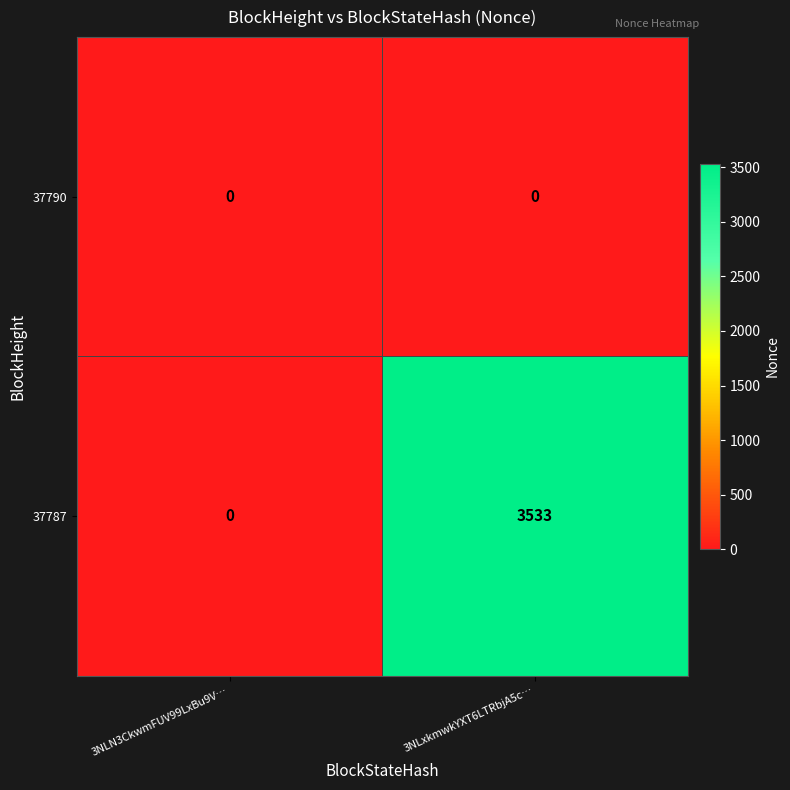

Which series has the largest total across all categories?

37787